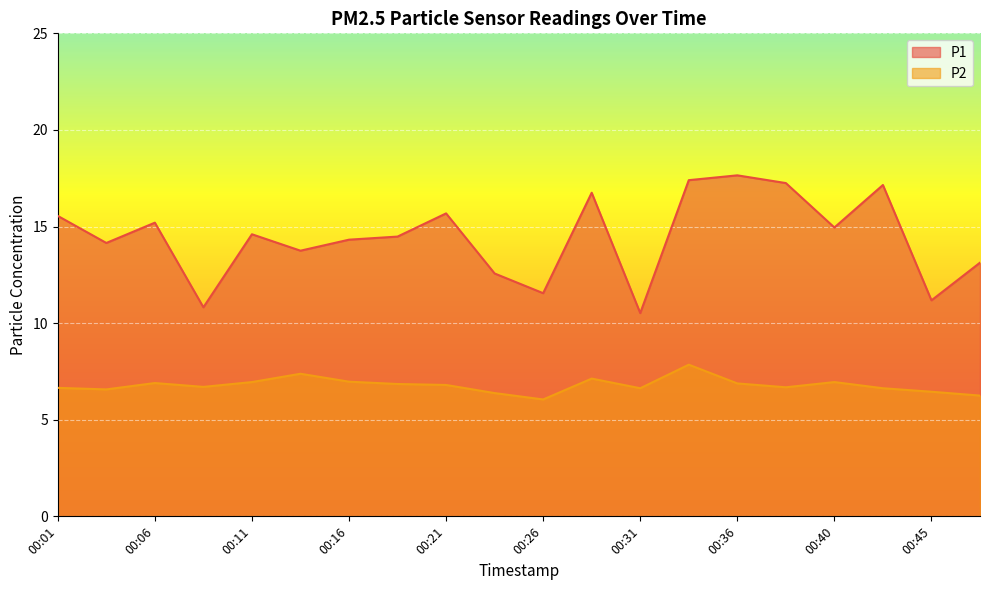

The value of P1 at 00:33 is 17.4. True or false?

True